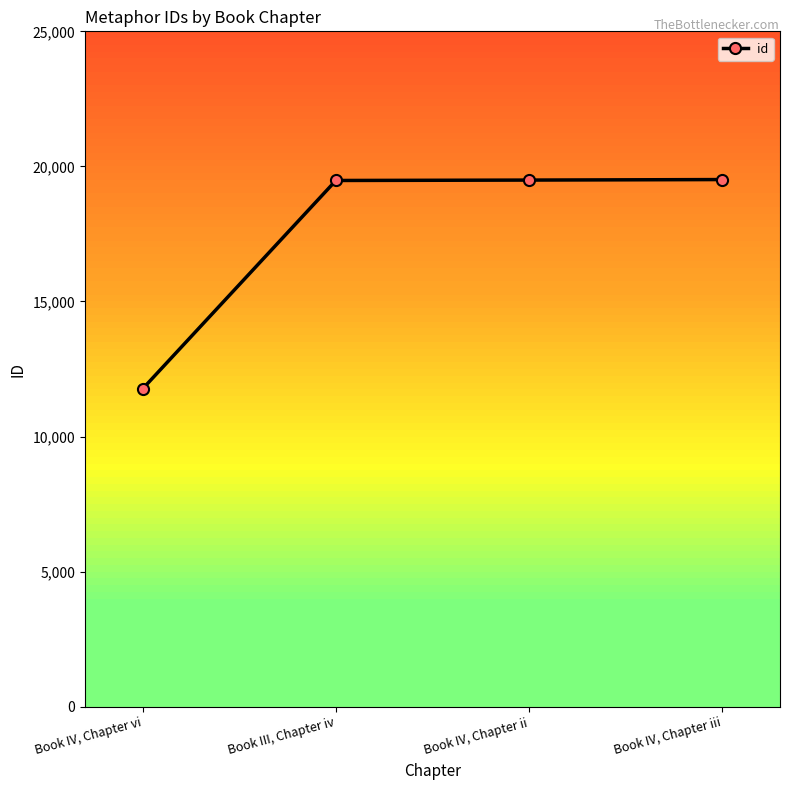

At which category does the chart reach its minimum across all series?

Book IV, Chapter vi